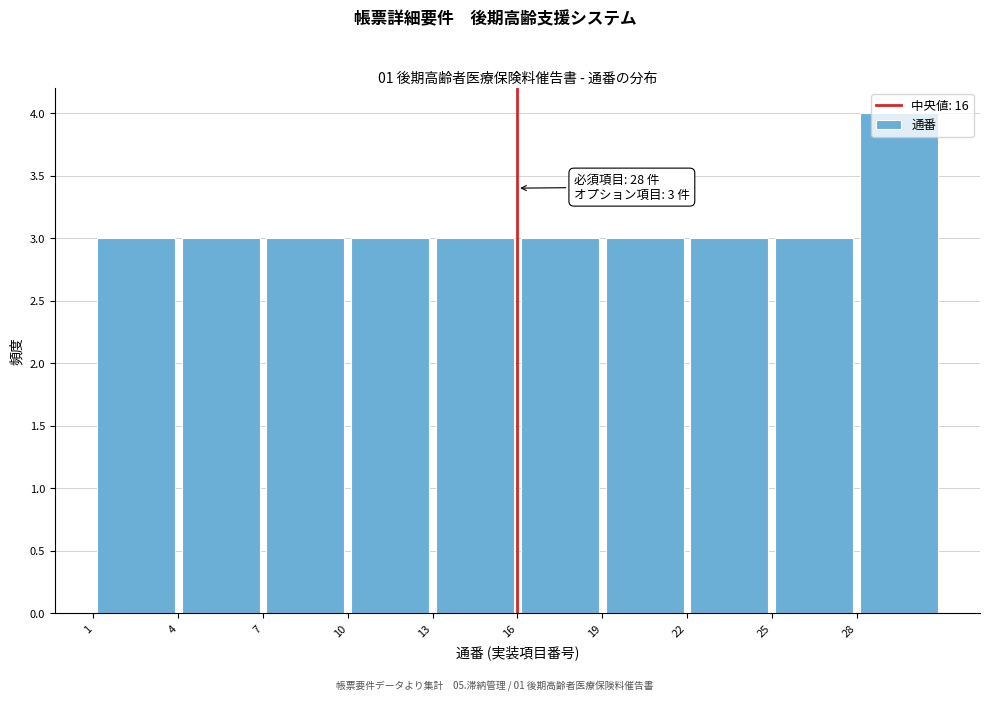

Which range on the x-axis has the tallest bar?

28 to 31